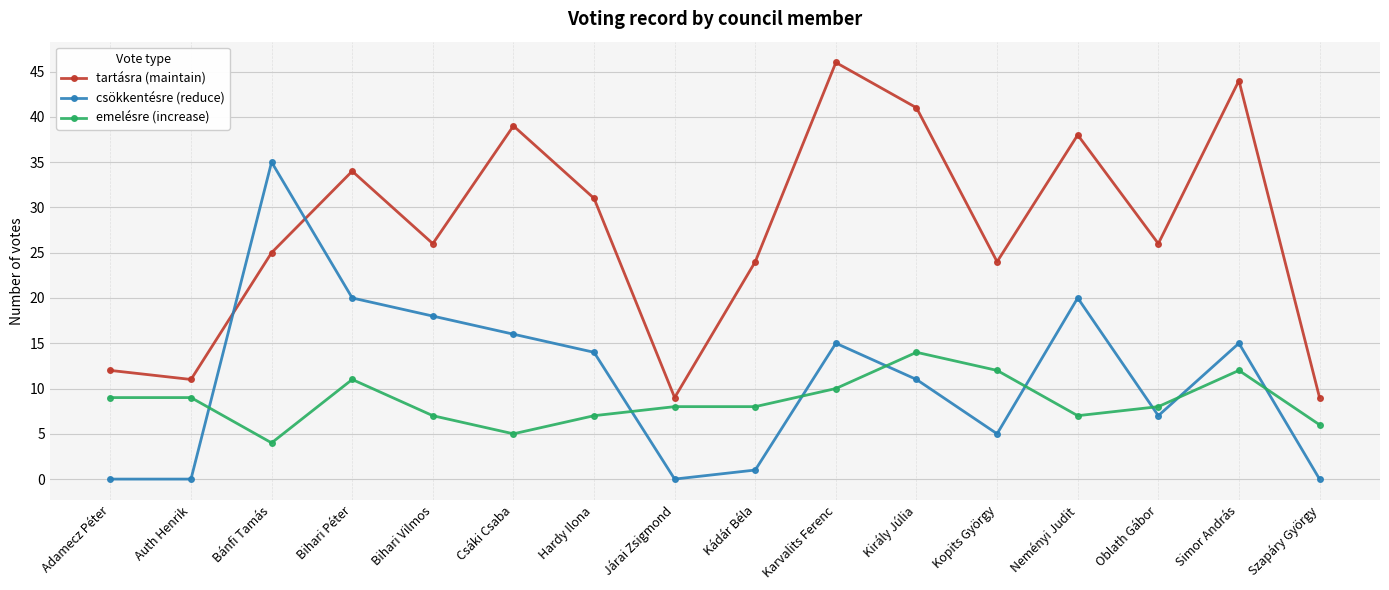

How many lines are shown in the chart?

3